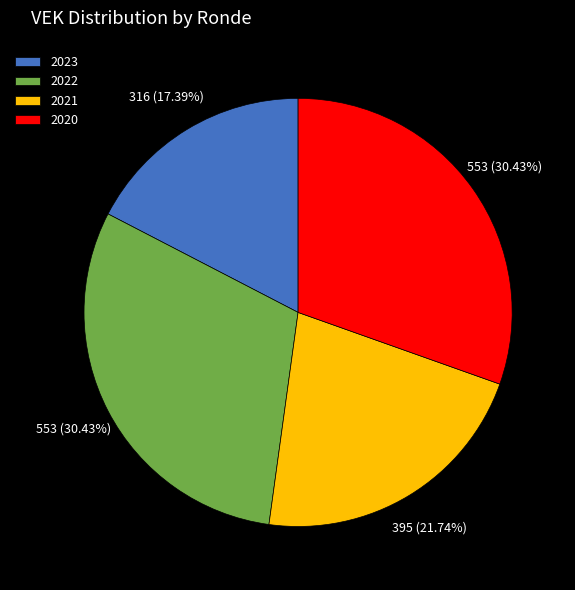

Which slice is the smallest?

2023